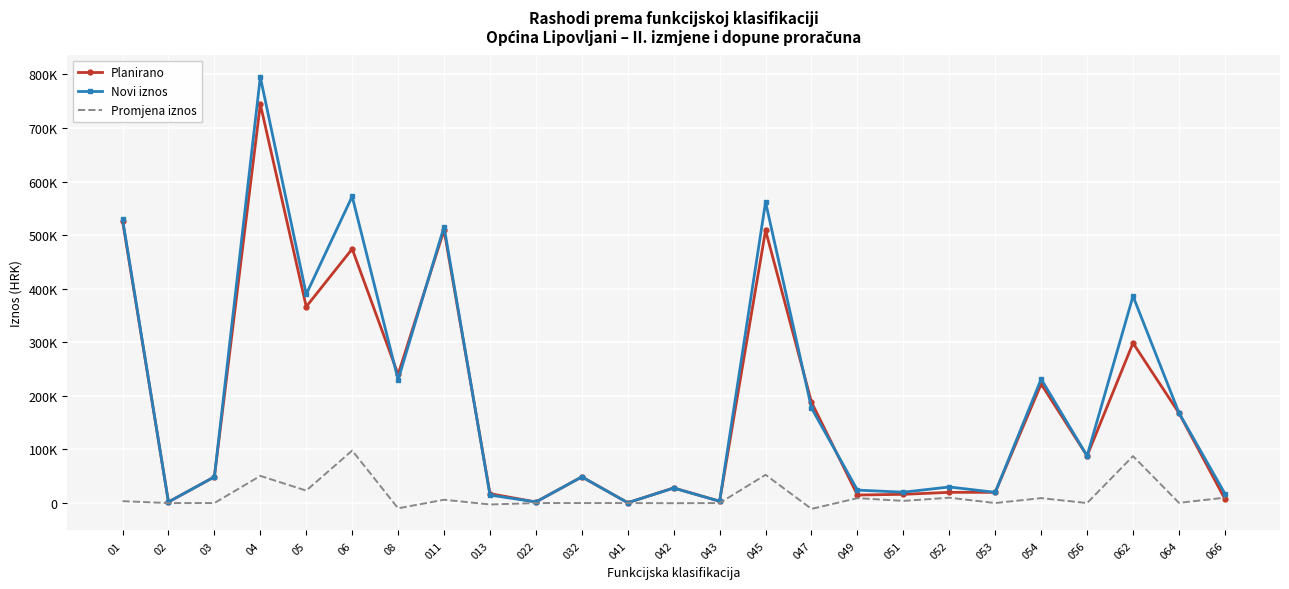

Is the value of Planirano at 064 greater than the value of Promjena iznos at 03?

Yes